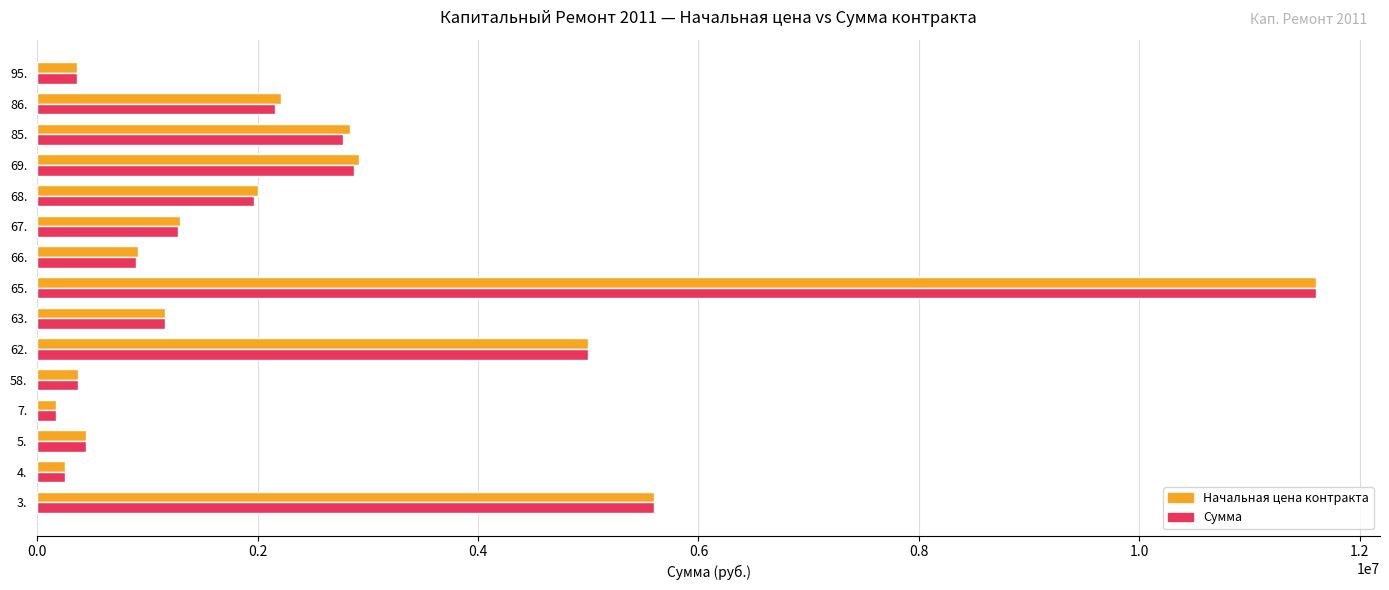

What is the highest value of the Начальная цена контракта series?

11602808.0